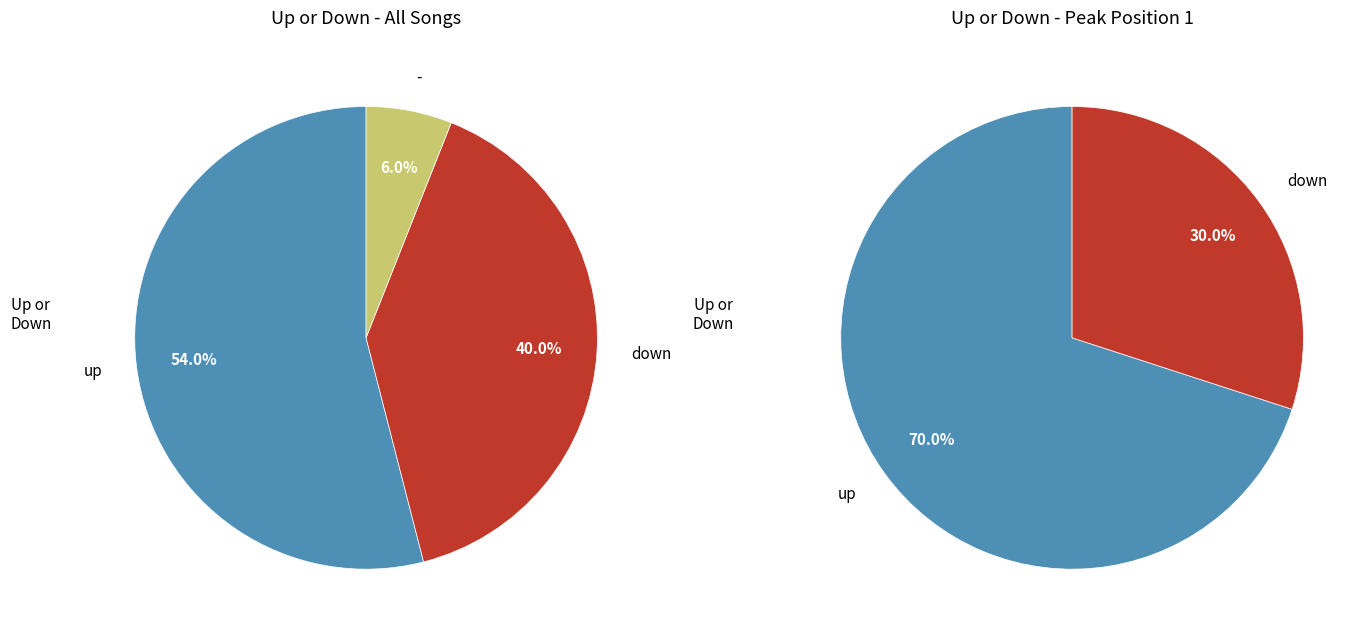

Rank the categories by value from highest to lowest.

up, down, -